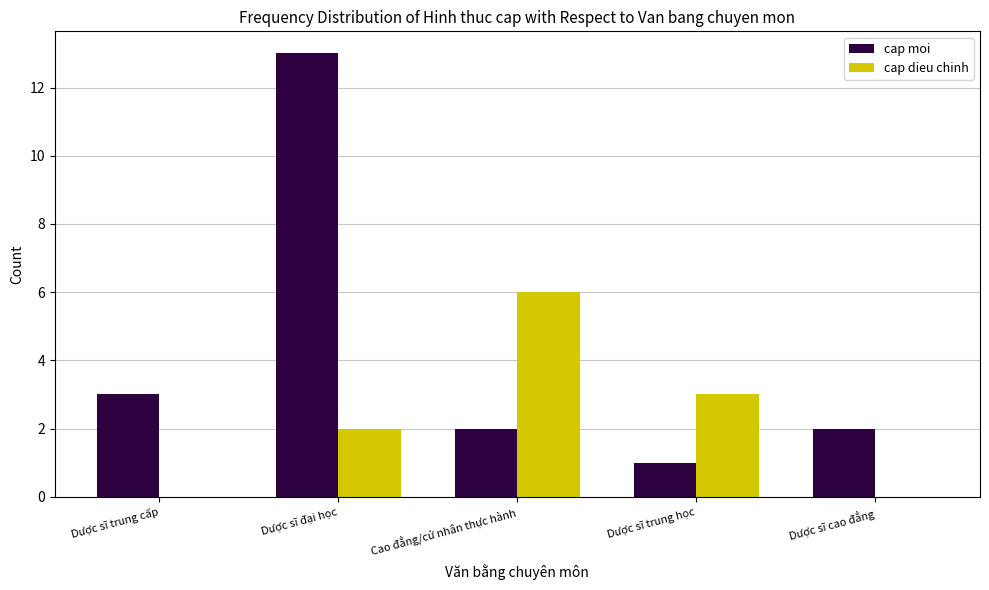

What is the average value of the cap dieu chinh series?

2